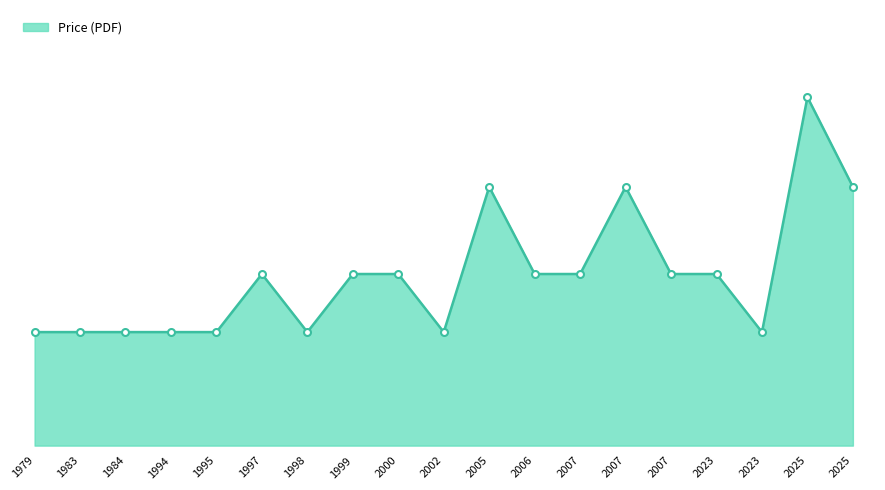

What is the difference between the second highest and minimum values?

55